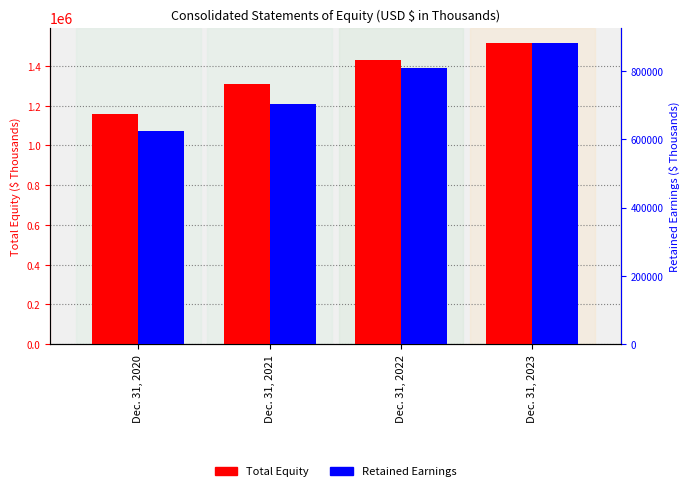

At Dec. 31, 2022, list the series in order from smallest to largest.

Retained Earnings, Total Equity